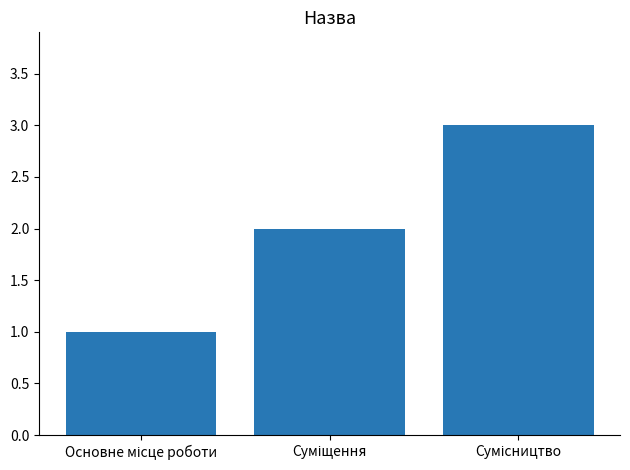

What is the maximum value shown in the chart?

3